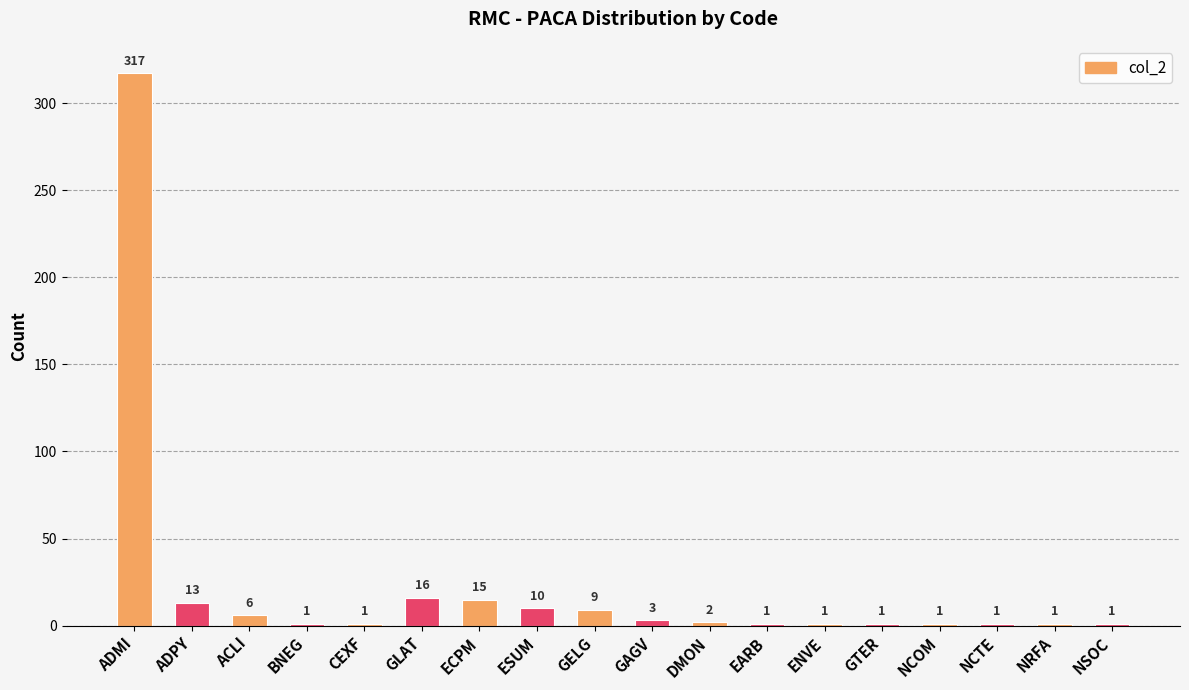

What is the smallest value displayed?

1